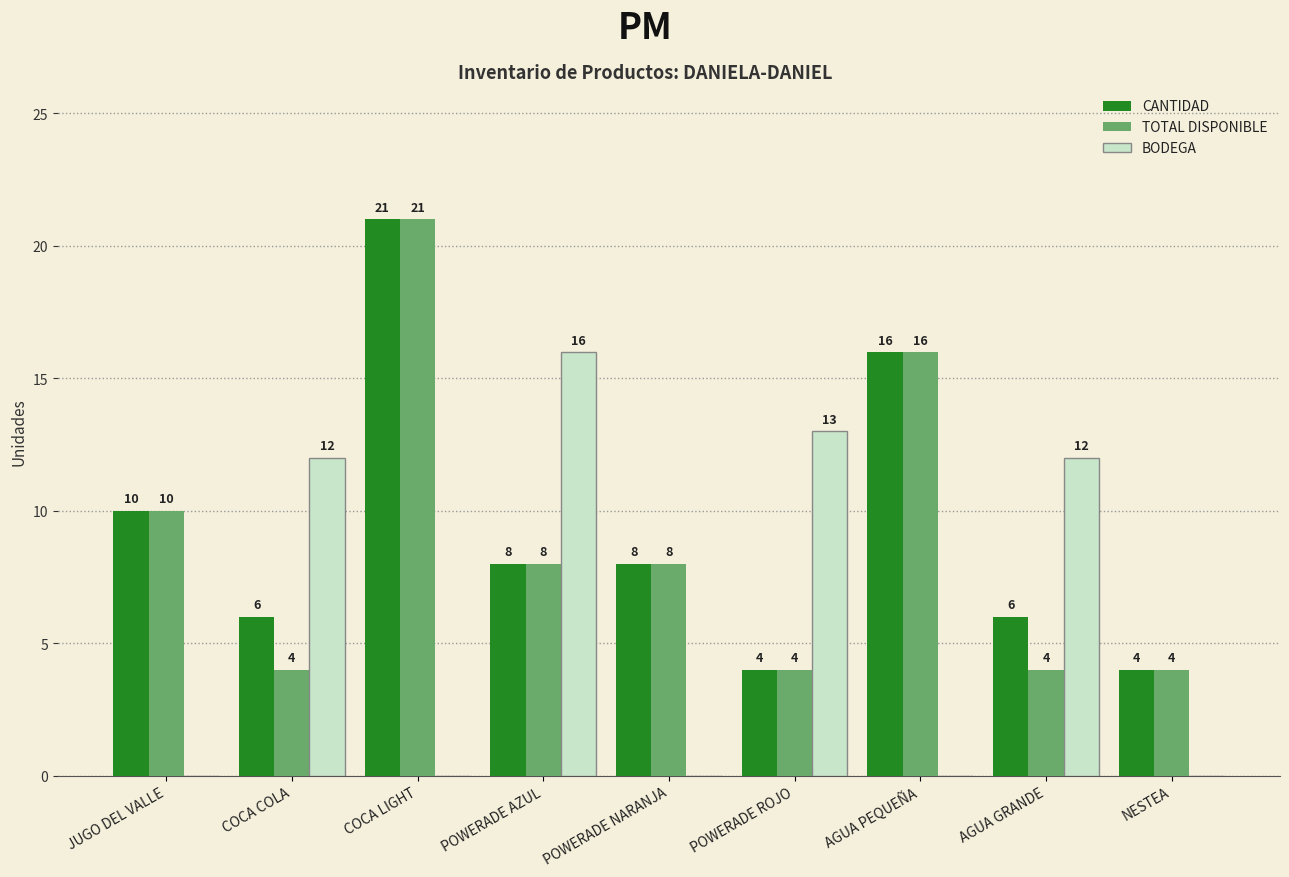

At which label is TOTAL DISPONIBLE closest to 12?

JUGO DEL VALLE